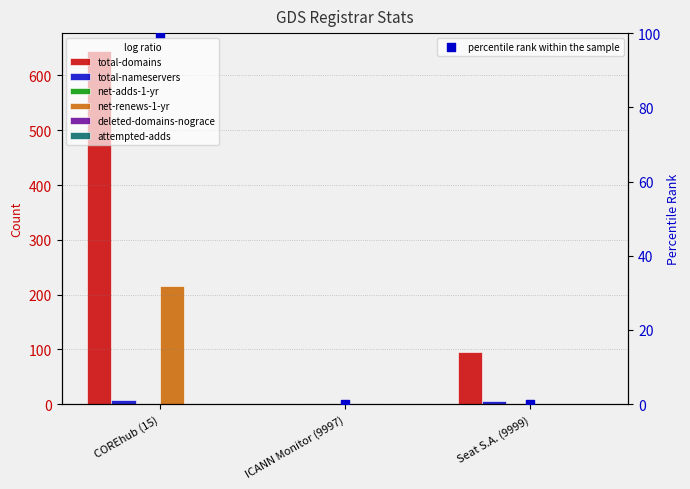

At which category is the sum across all series the highest?

COREhub (15)